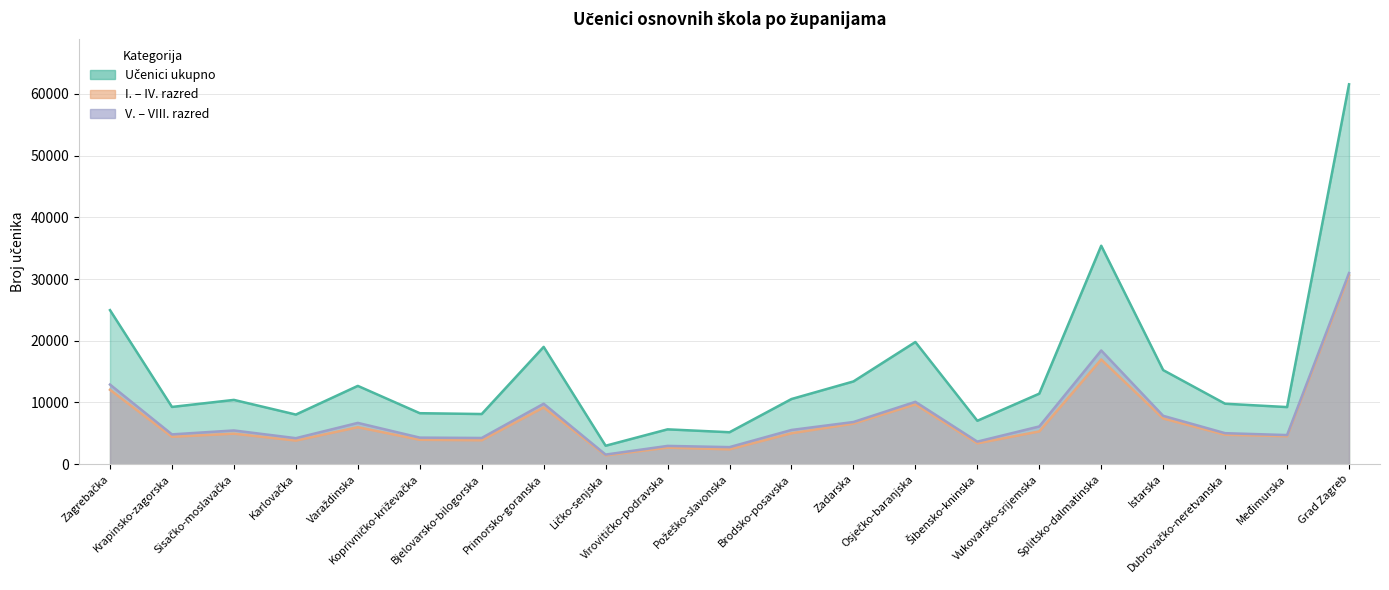

What is the difference between the I. – IV. razred values at Vukovarsko-srijemska and Zadarska?

1261